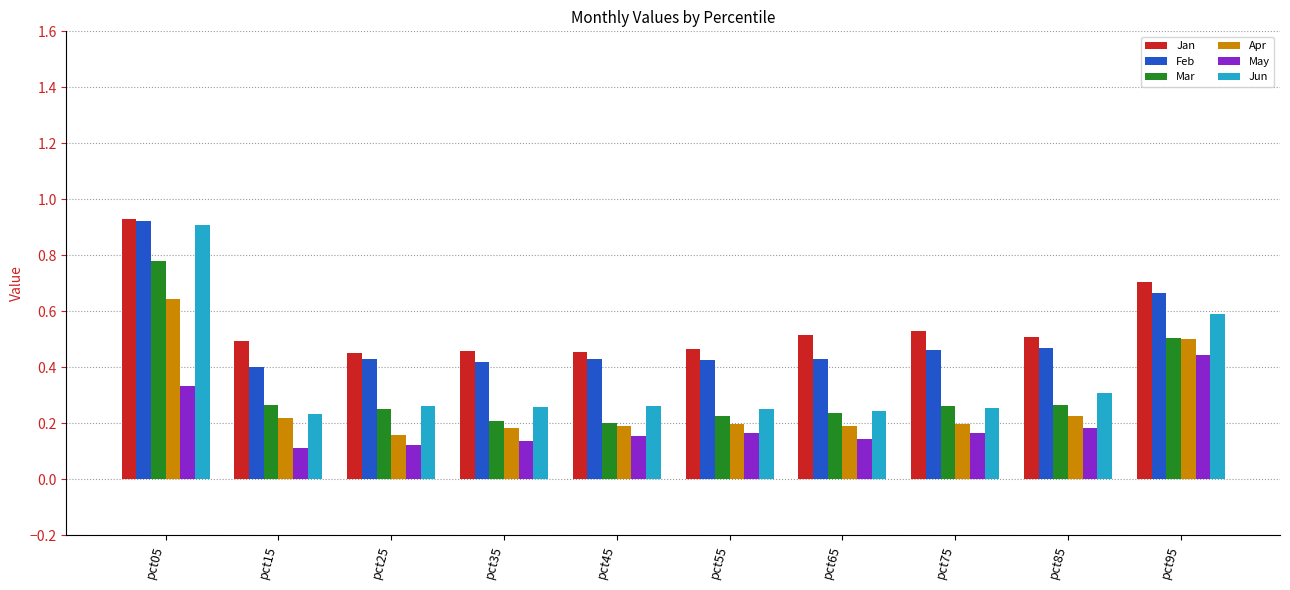

Which series has the widest spread of values?

Jun